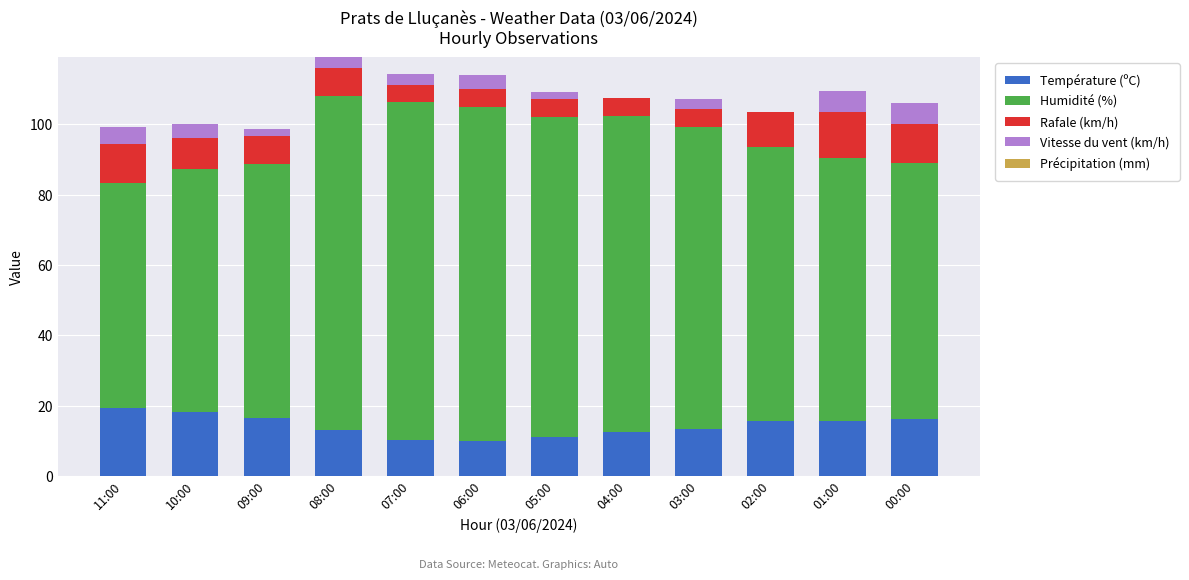

What is the total value across all series at 06:00?

113.9